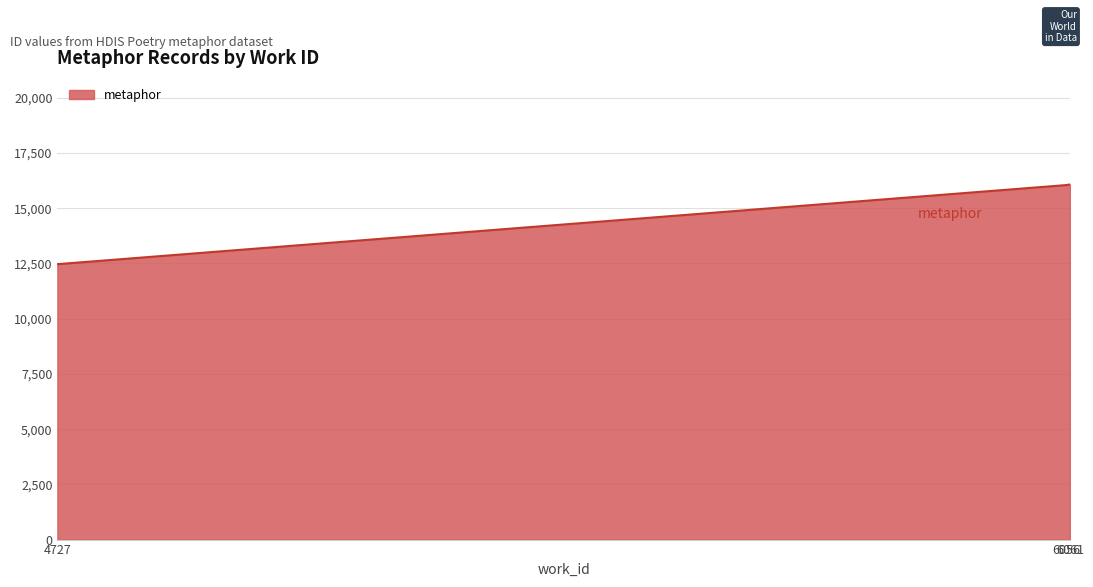

What is the sum of all values?

44598